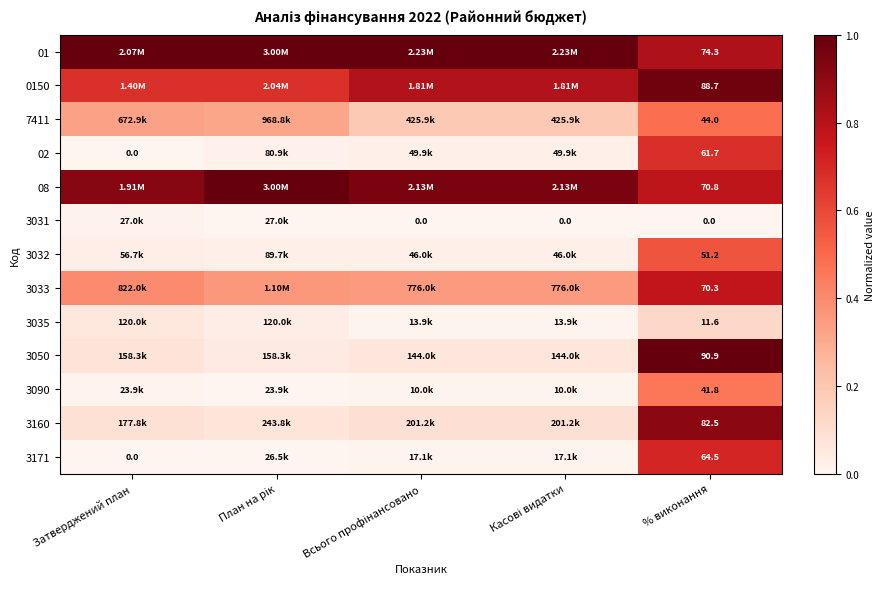

Which label corresponds to the smallest value in the chart?

Затверджений план